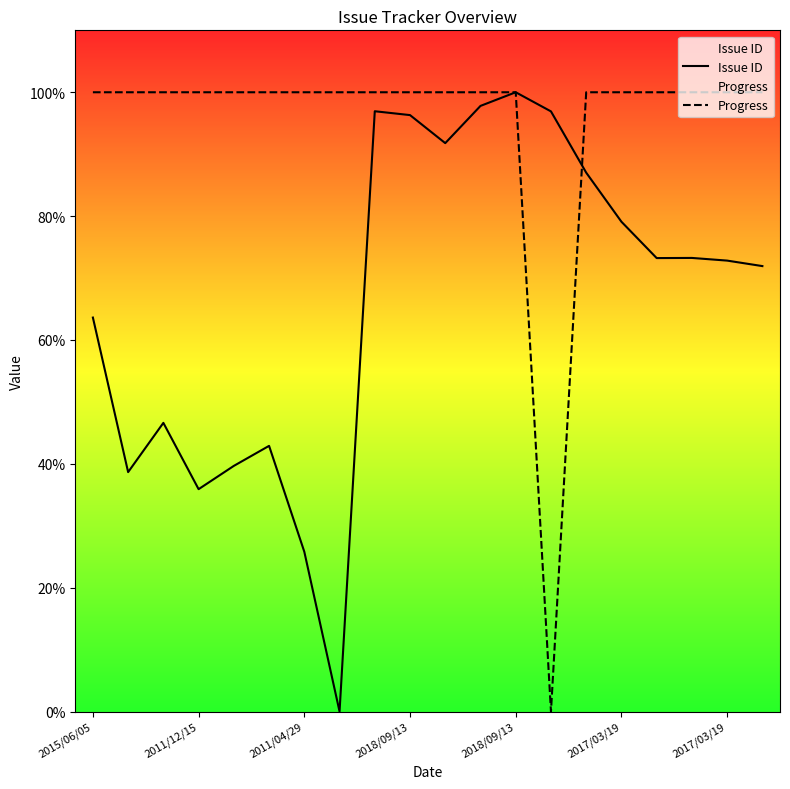

List the series in order of their peak value, lowest first.

Issue ID, Progress